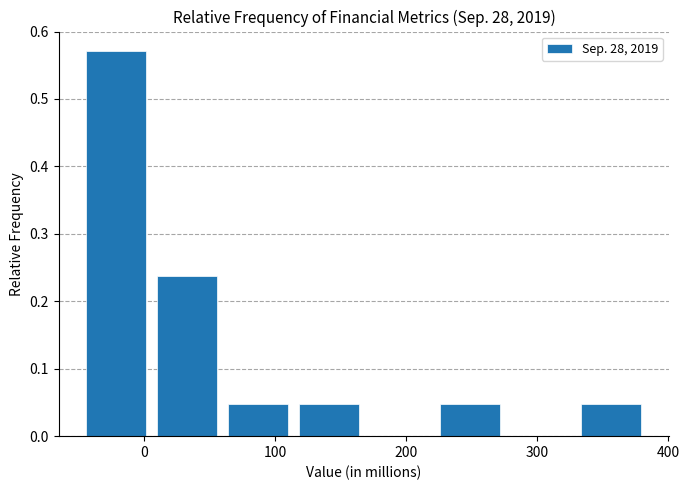

Reading left to right, transcribe this chart: for each bar, give the range it covers on the x-axis and its height. Neither the bar edges nor the heights are printed on the chart, so give them approximately, as read against the axes.

-50 to 10: 0.57
10 to 60: 0.24
60 to 110: 0.05
110 to 170: 0.05
170 to 220: 0
220 to 280: 0.05
280 to 330: 0
330 to 380: 0.05